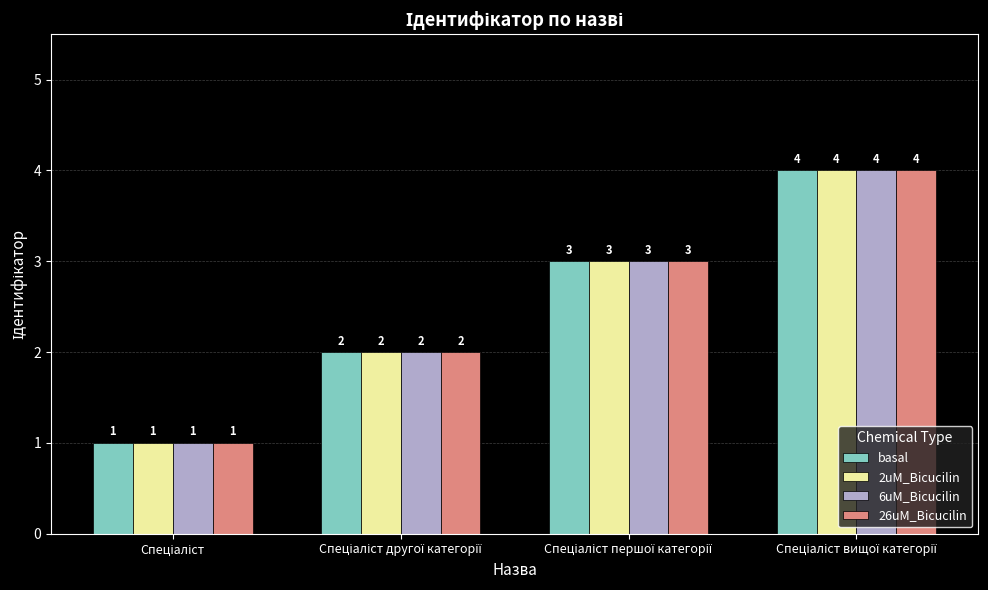

What is the difference between the second highest and second lowest values in the 26uM_Bicucilin series?

1